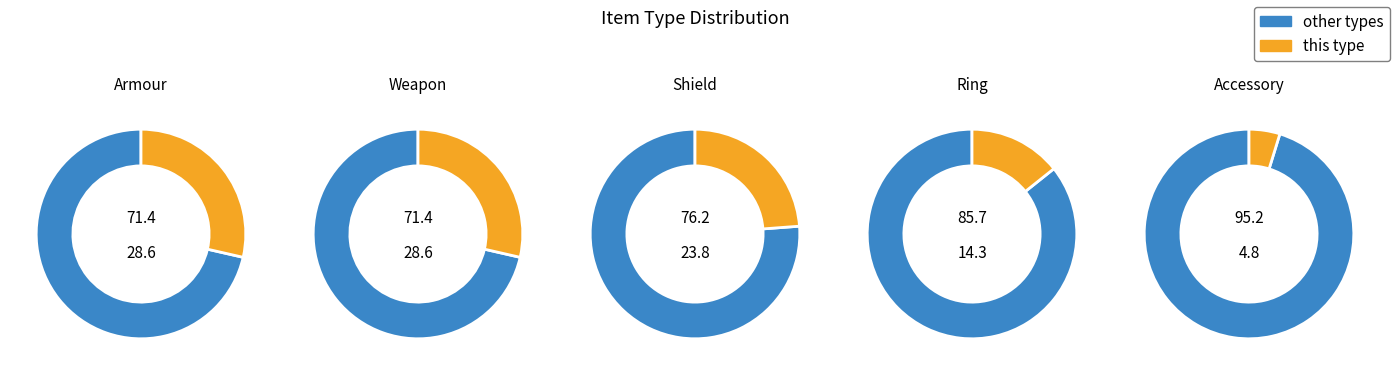

Does Ring represent more than half of the total?

No